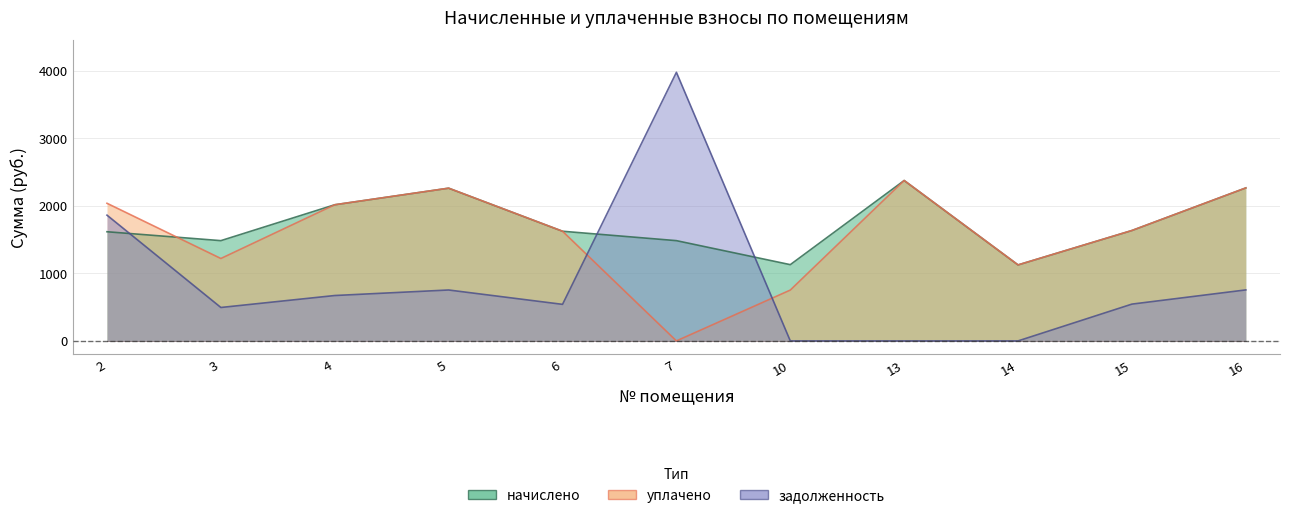

Between which two adjacent categories do уплачено and задолженность first intersect?

6 and 7